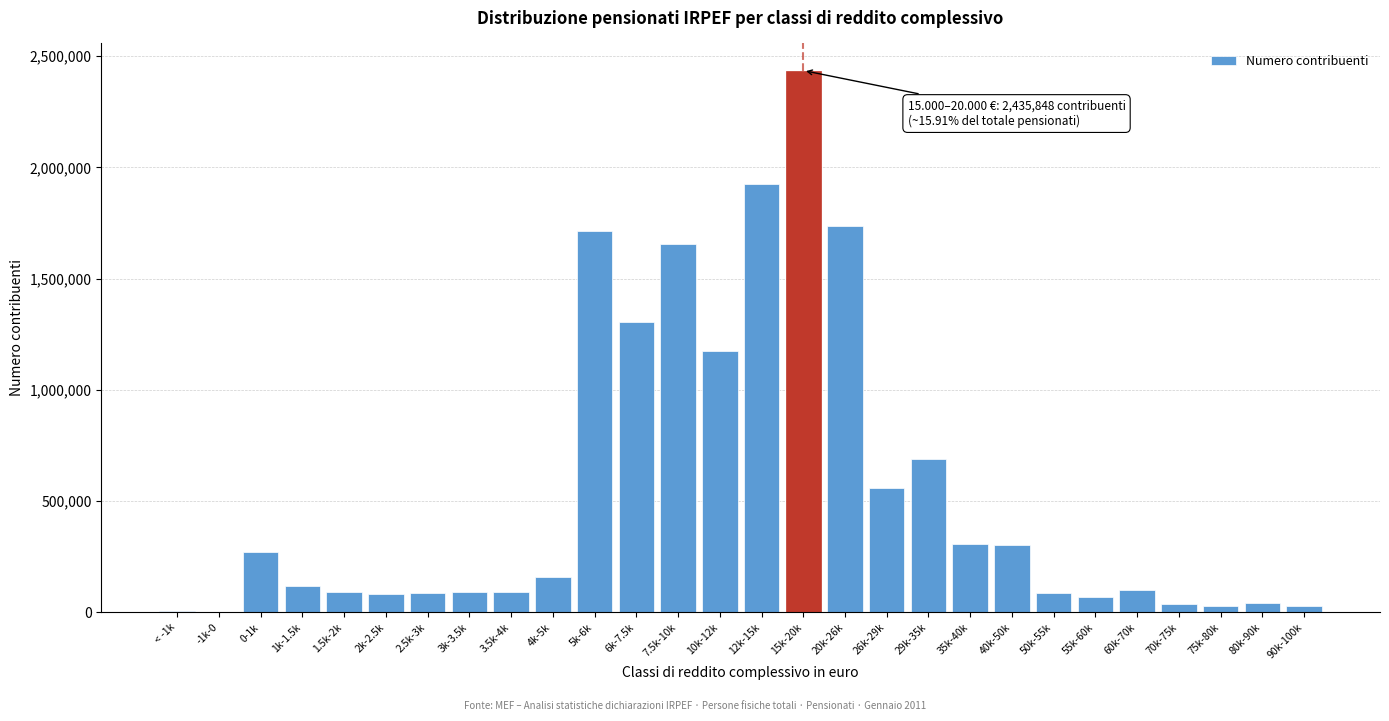

Which category has the highest value across all series?

15k-20k